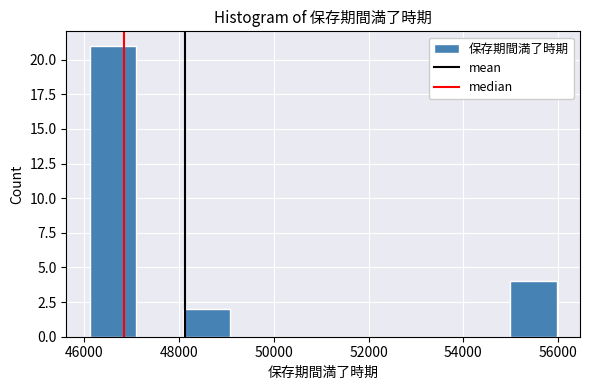

Over which range of the x-axis is the bar tallest?

46200 to 47000